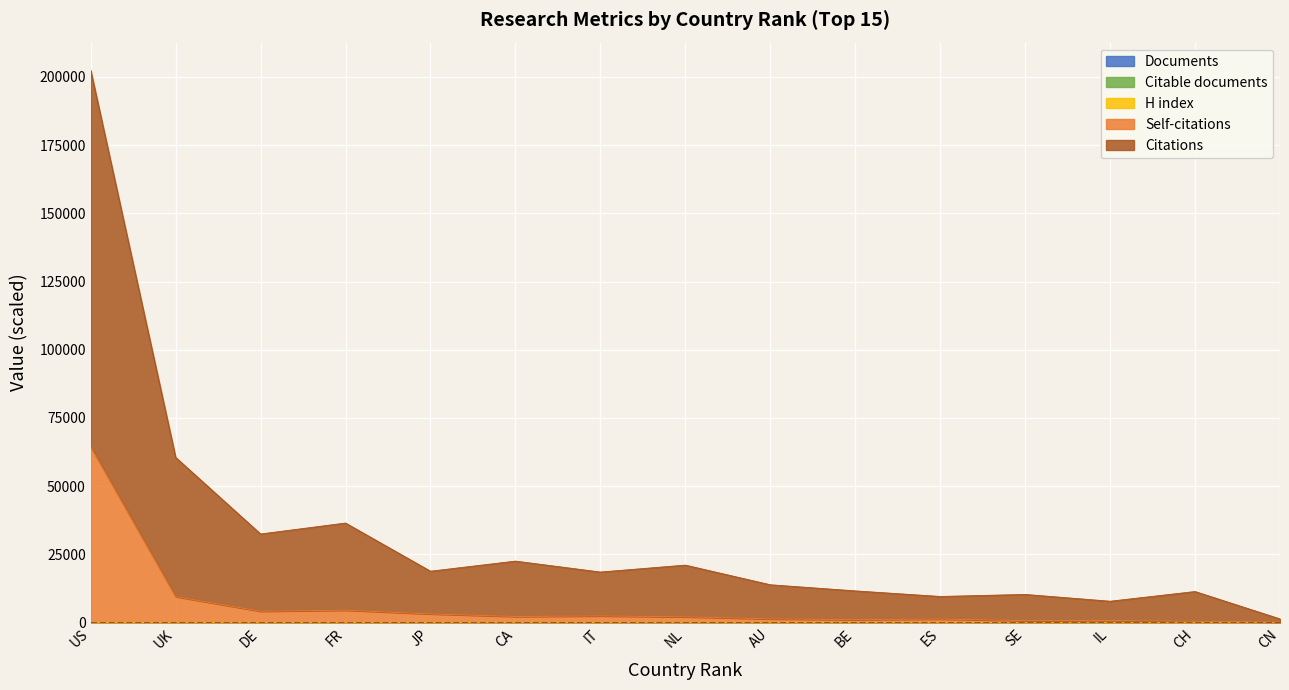

True or false: Self-citations has more than 2 points higher than both neighbors.

True